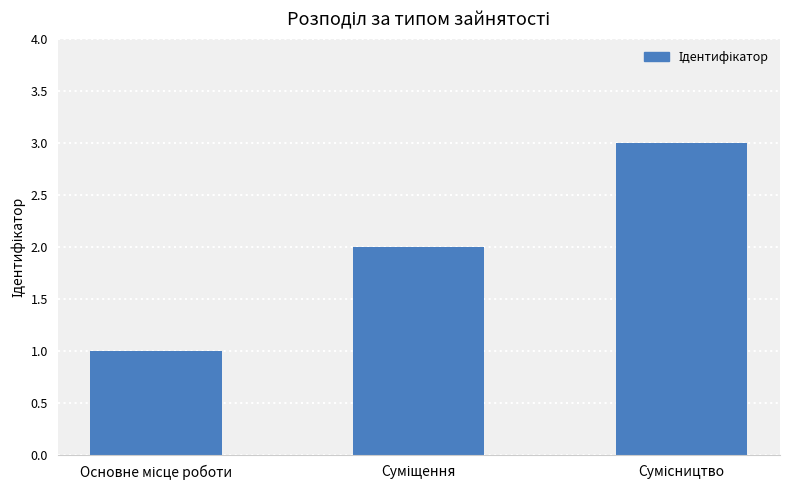

What is the sum of all values?

6